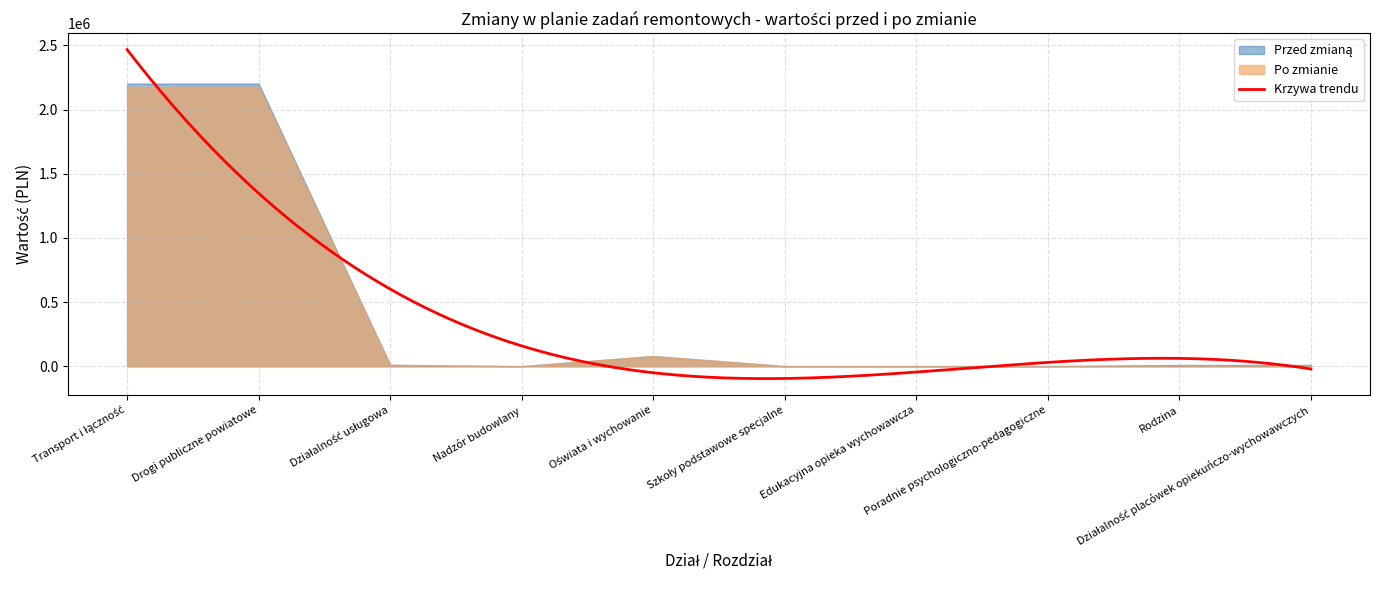

Reading left to right, list all the values displayed in this chart.

Przed zmianą: Transport i łączność=2202756	Drogi publiczne powiatowe=2202756	Działalność usługowa=11251	Nadzór budowlany=1000	Oświata i wychowanie=79694	Szkoły podstawowe specjalne=1257	Edukacyjna opieka wychowawcza=1700	Poradnie psychologiczno-pedagogiczne=1700	Rodzina=10000	Działalność placówek opiekuńczo-wychowawczych=10000
Po zmianie: Transport i łączność=2177756	Drogi publiczne powiatowe=2177756	Działalność usługowa=10374	Nadzór budowlany=123	Oświata i wychowanie=79714	Szkoły podstawowe specjalne=1277	Edukacyjna opieka wychowawcza=1300	Poradnie psychologiczno-pedagogiczne=1300	Rodzina=3000	Działalność placówek opiekuńczo-wychowawczych=3000